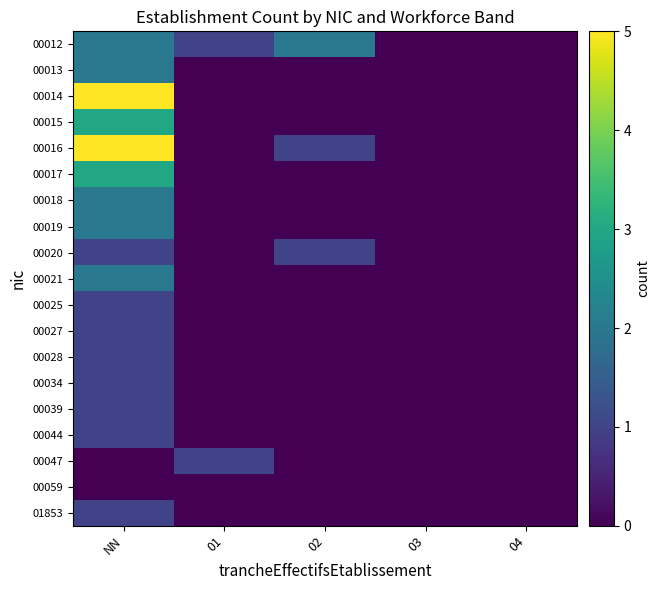

Which category has the highest value across all series?

NN